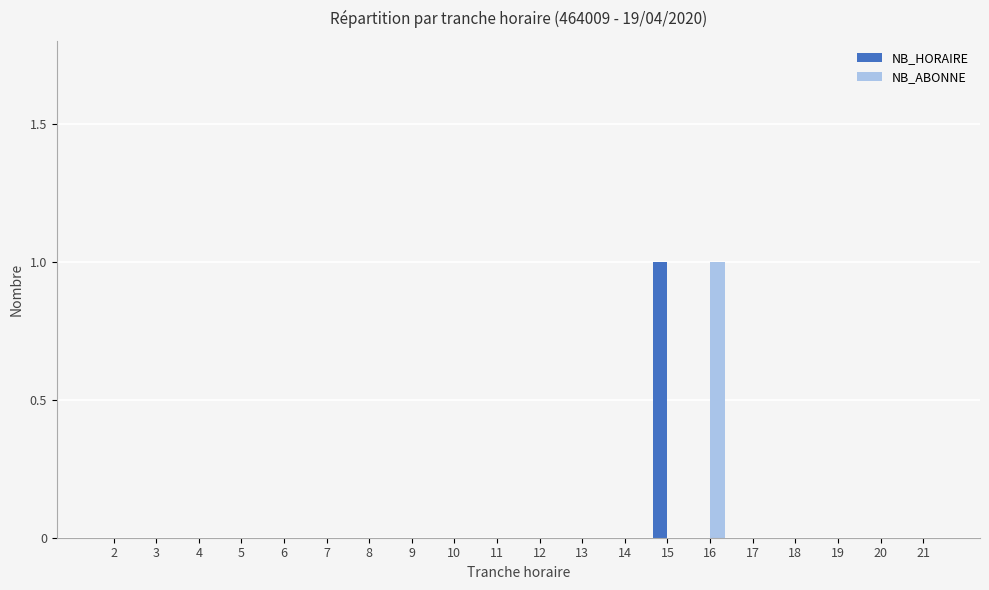

At which label does NB_HORAIRE reach its peak?

15